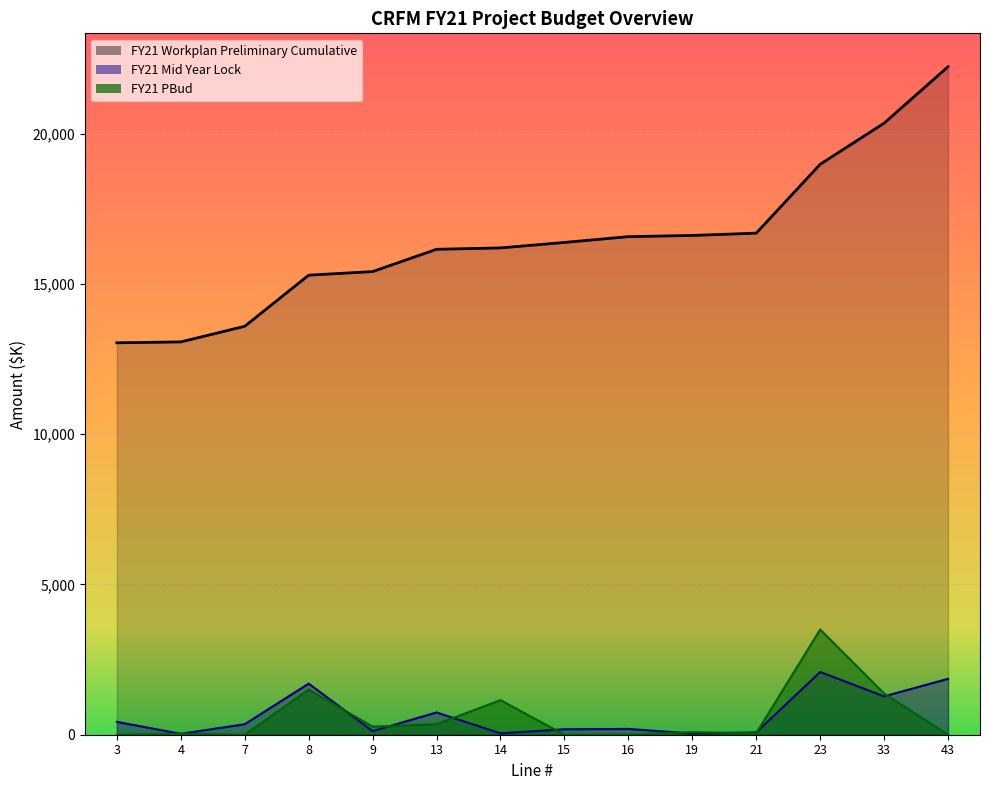

How many interior local valleys does the FY21 PBud series have?

3